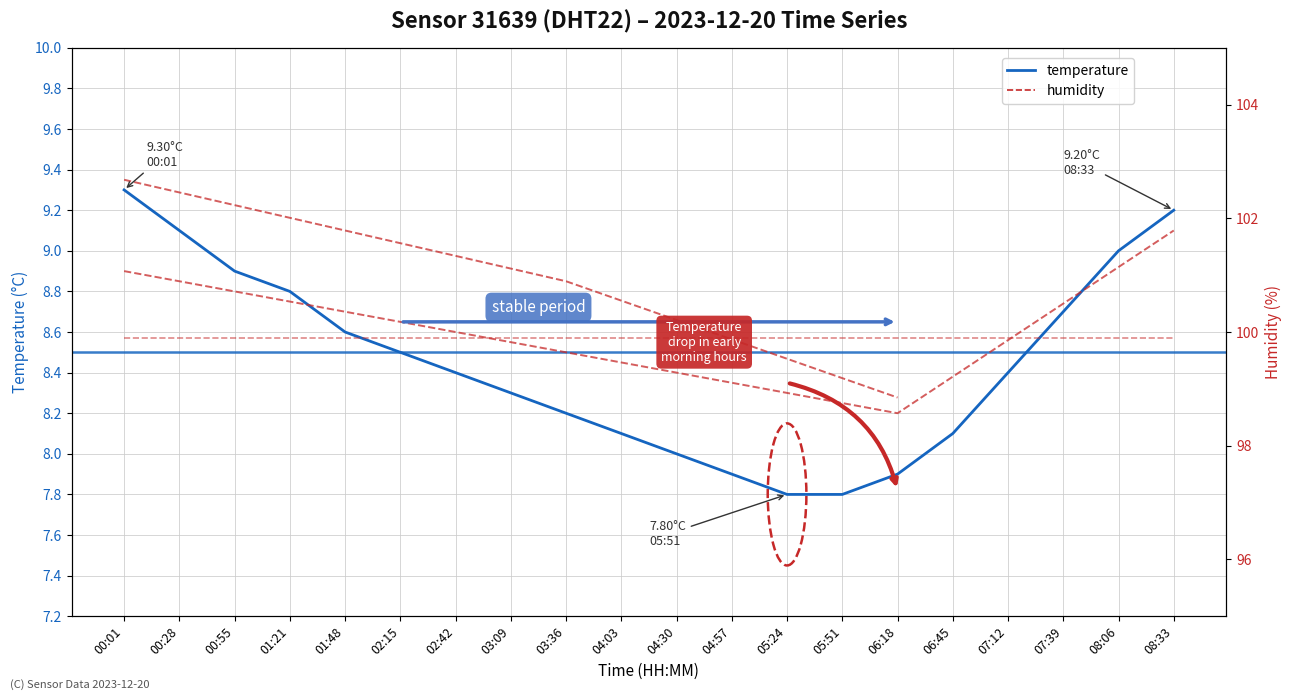

Is the value of temperature at 01:48 greater than the value of humidity at 06:45?

No